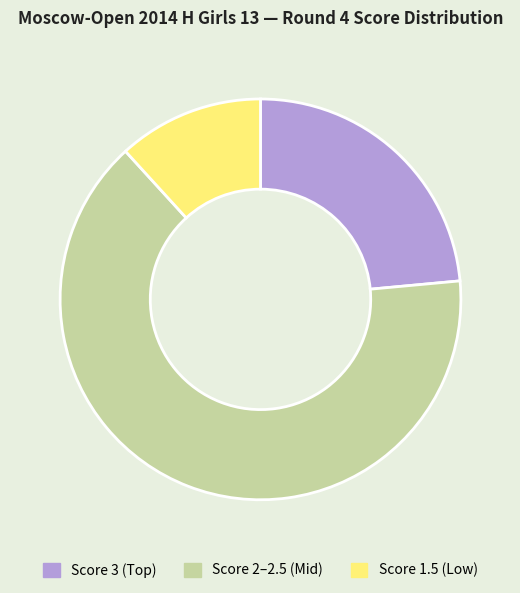

Is there a majority slice in this chart?

Yes